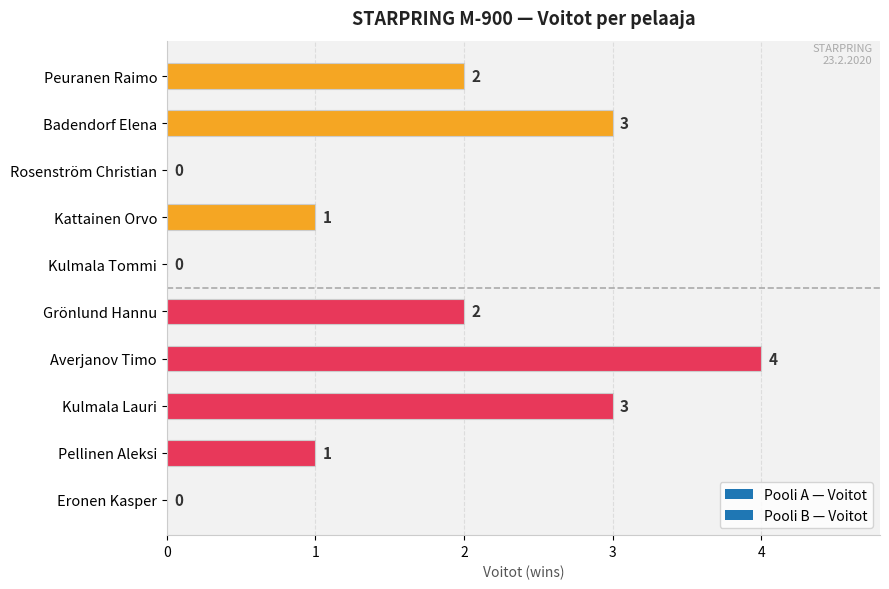

The value at Badendorf Elena is 3. True or false?

True